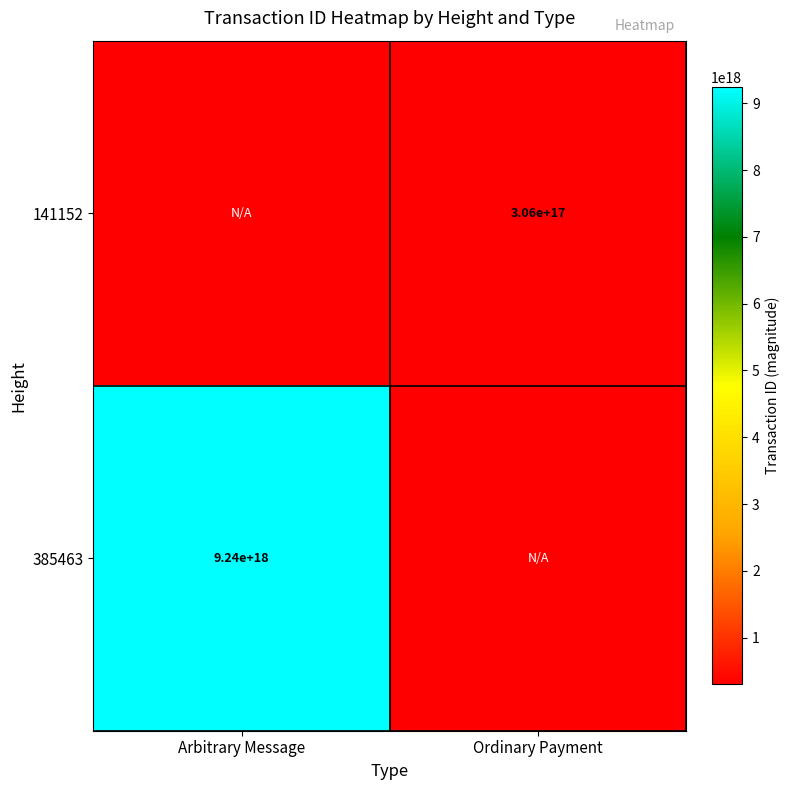

Which has a higher value, Arbitrary Message or Ordinary Payment?

Ordinary Payment